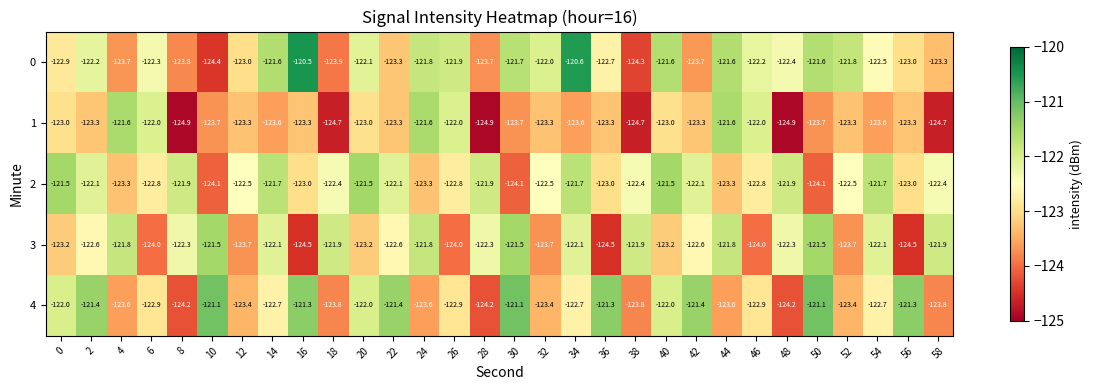

How many distinct data groups are displayed?

5